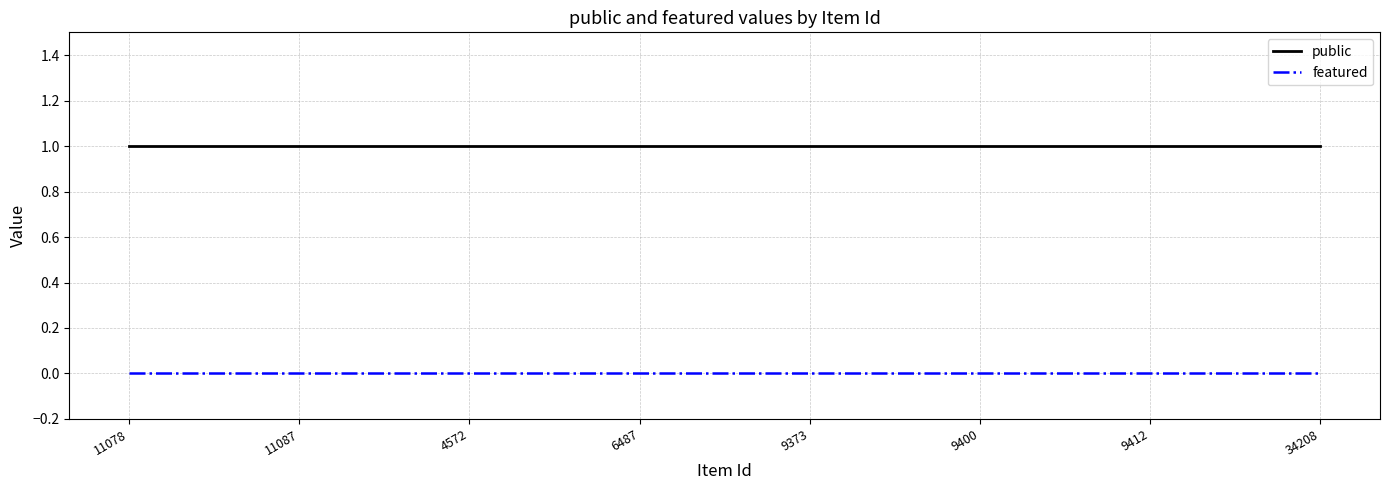

What position from the right is 34208?

1